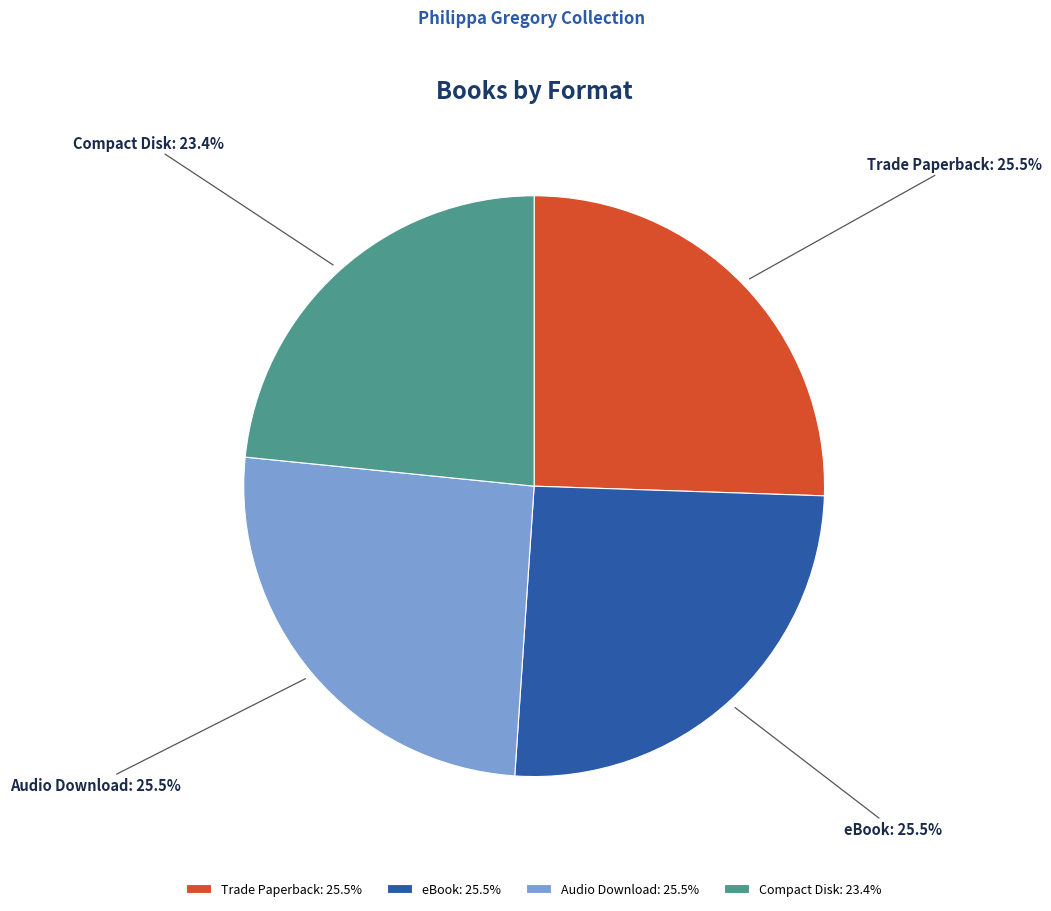

To the nearest percent, what is the difference between the largest and smallest slice percentages?

2%